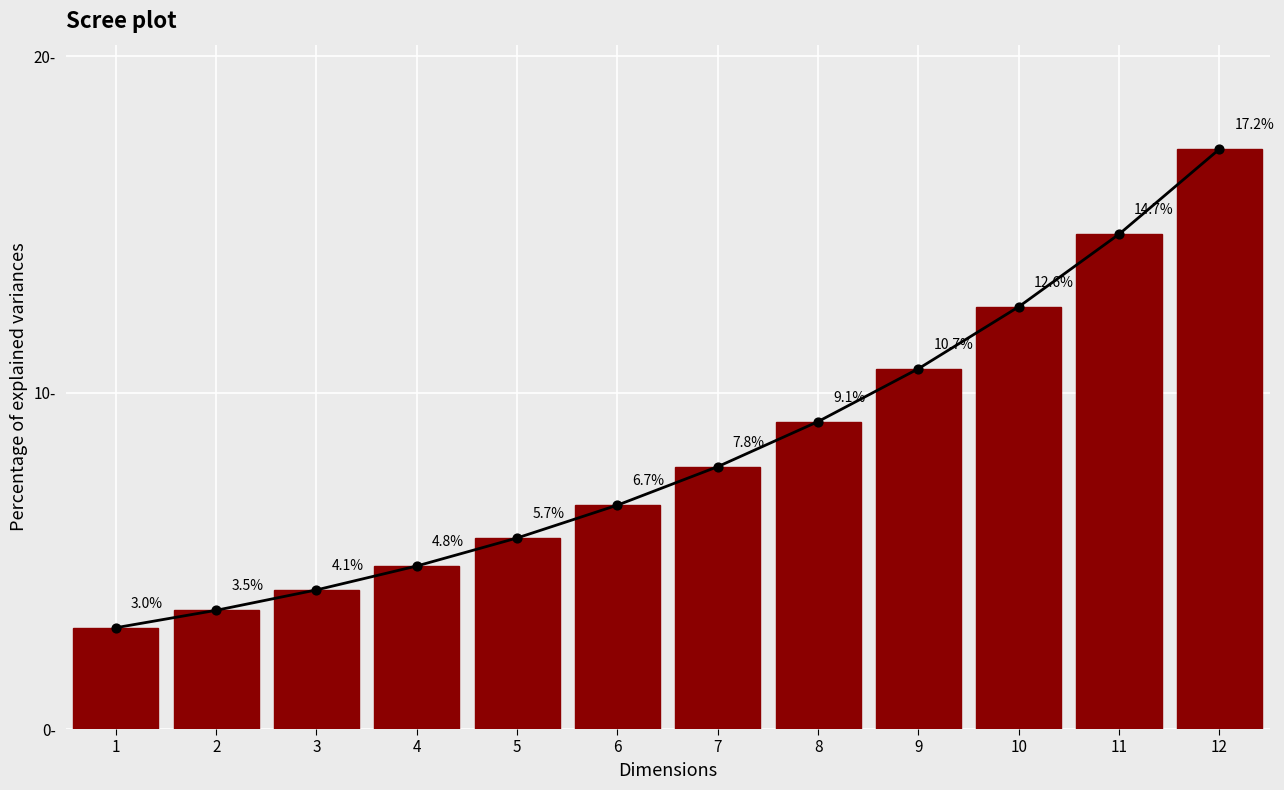

What is the change in value from 6 to 10?

+5.9